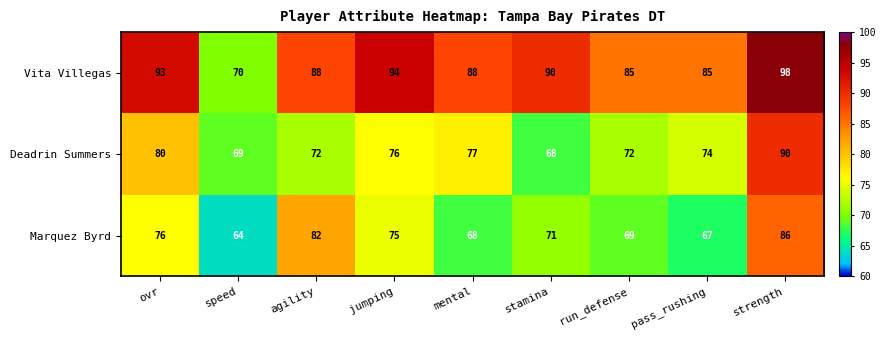

Which series has the widest spread of values?

Vita Villegas